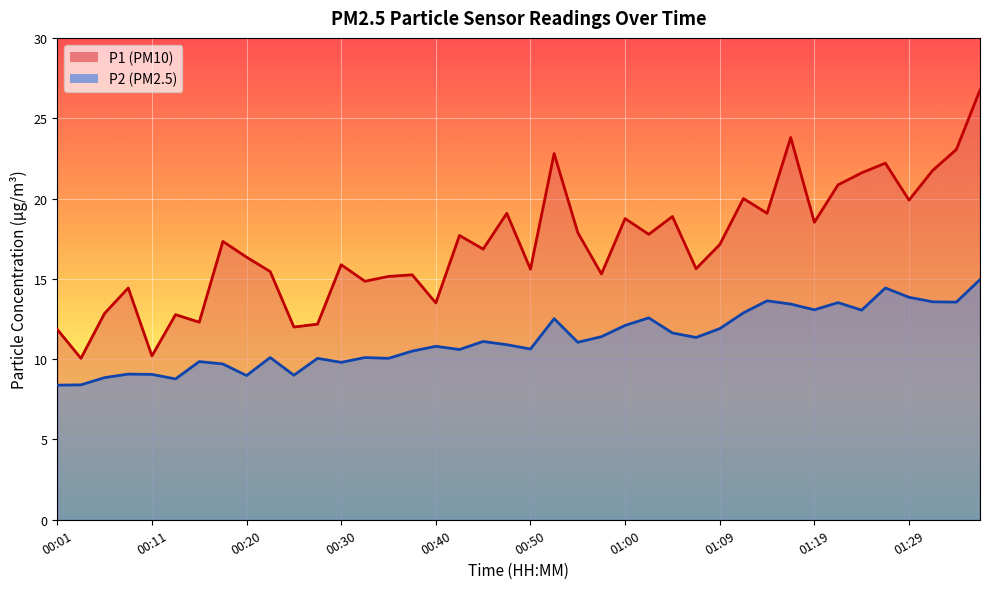

How many values in the P1 series exceed 17?

20